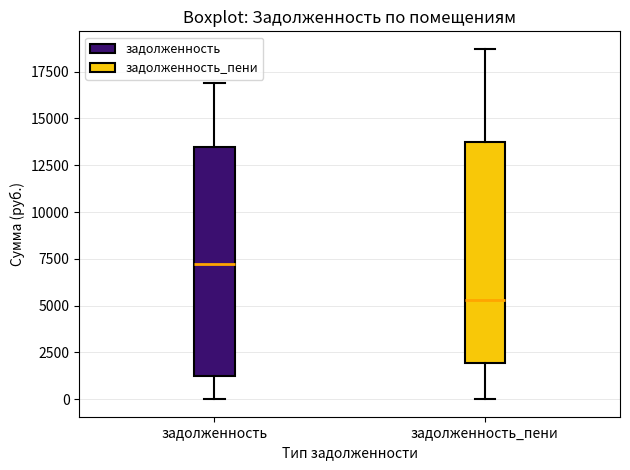

Where does the lower whisker of the box for задолженность end on the y-axis? The values are not printed on the chart, so give them approximately, as read against the axis.

0